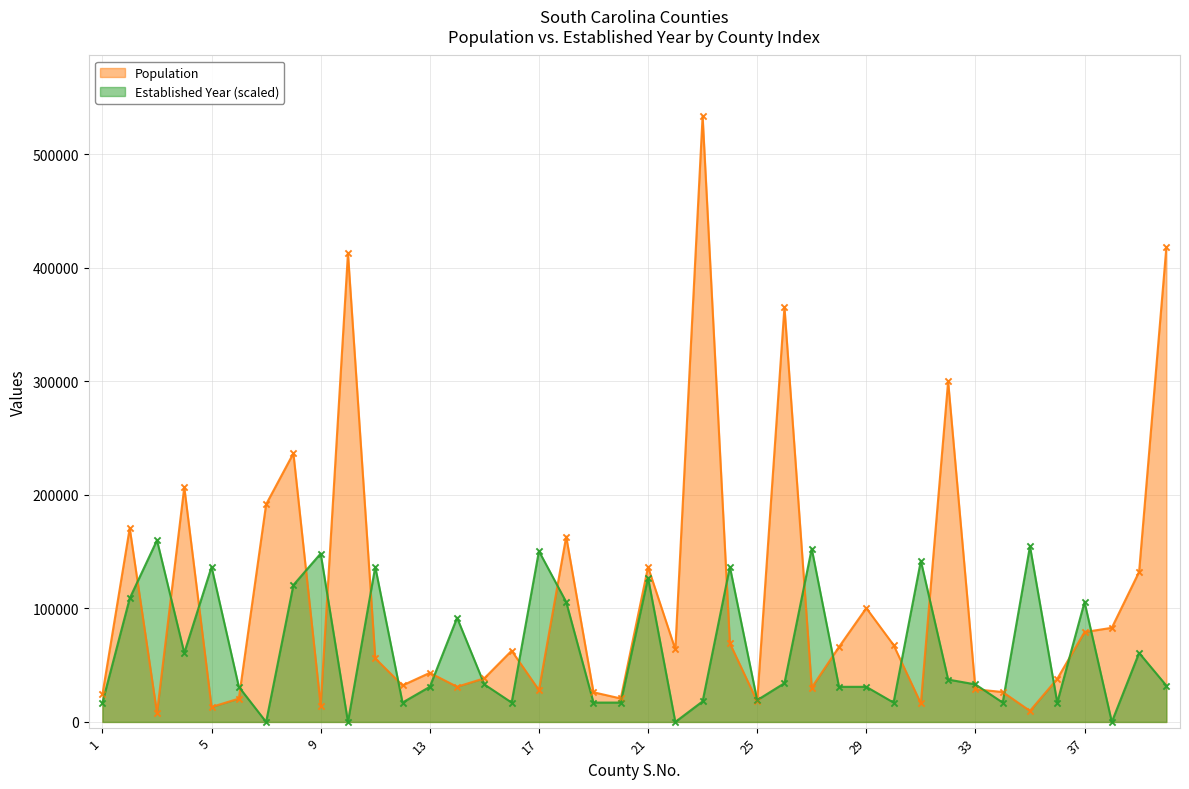

At which category is the sum across all series the highest?

23